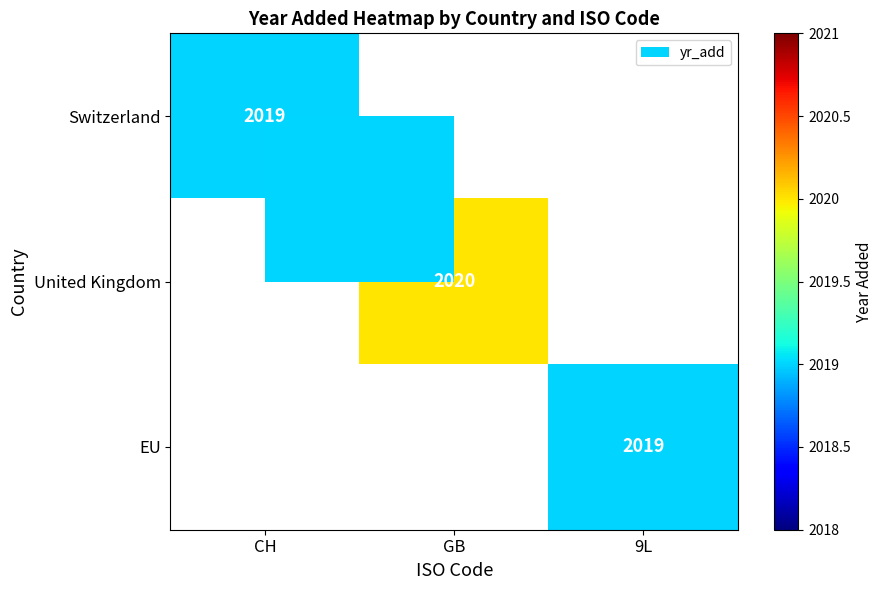

The EU series shows 2019 at 9L. True or false?

True